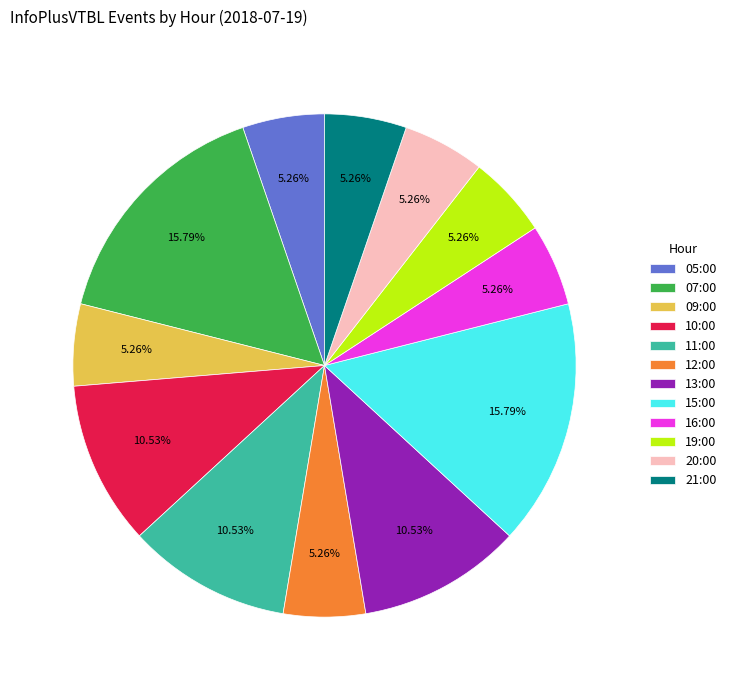

How many slices are in this pie chart?

12